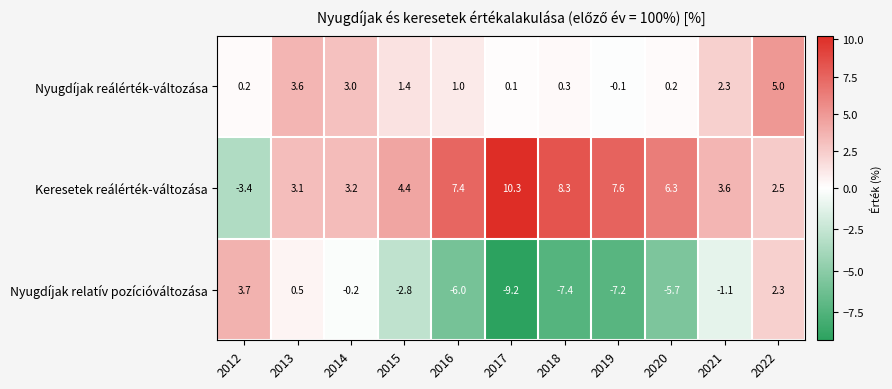

True or false: Keresetek reálérték-változása has a value of 7.4 at 2016.

True